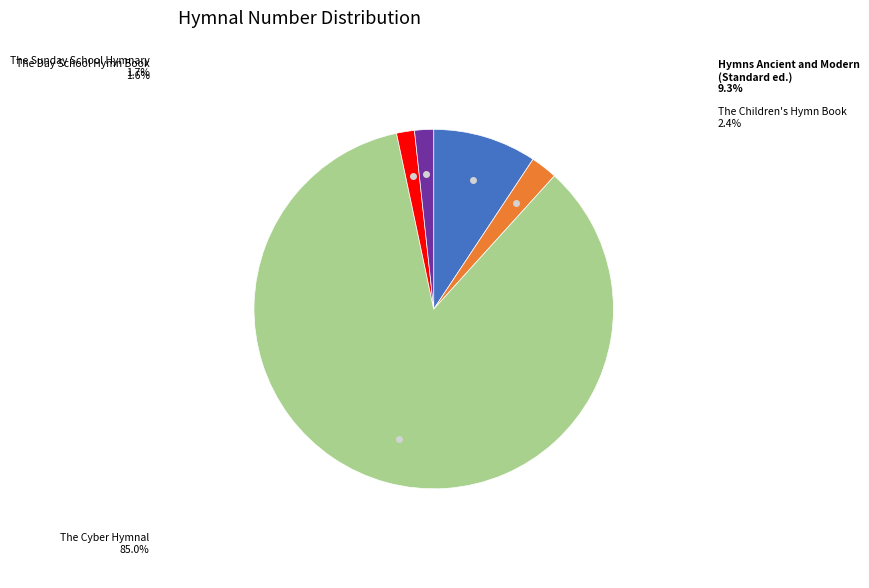

Is there a majority slice in this chart?

Yes